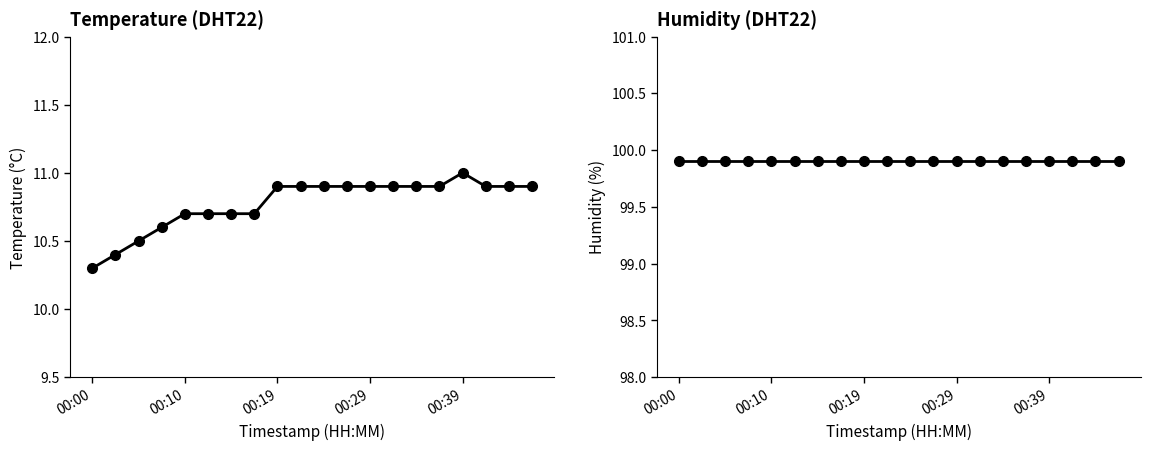

What is the value of the temperature point at the 7th from the left?

10.7